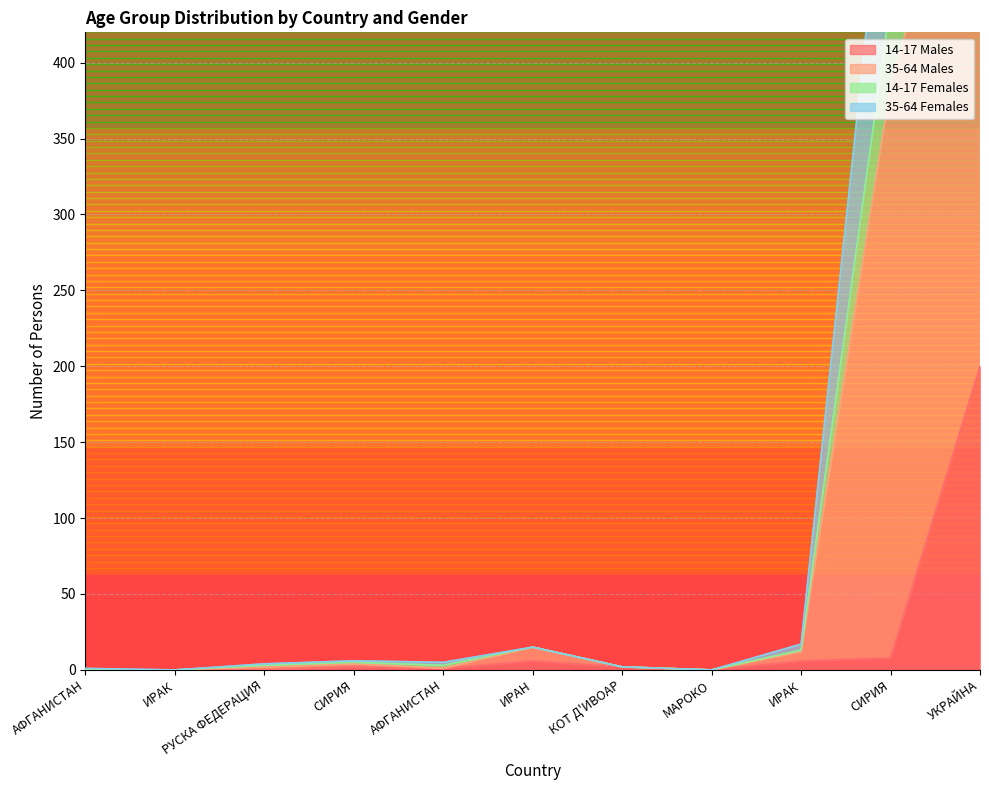

How many interior local valleys does the 35-64 Males series have?

3